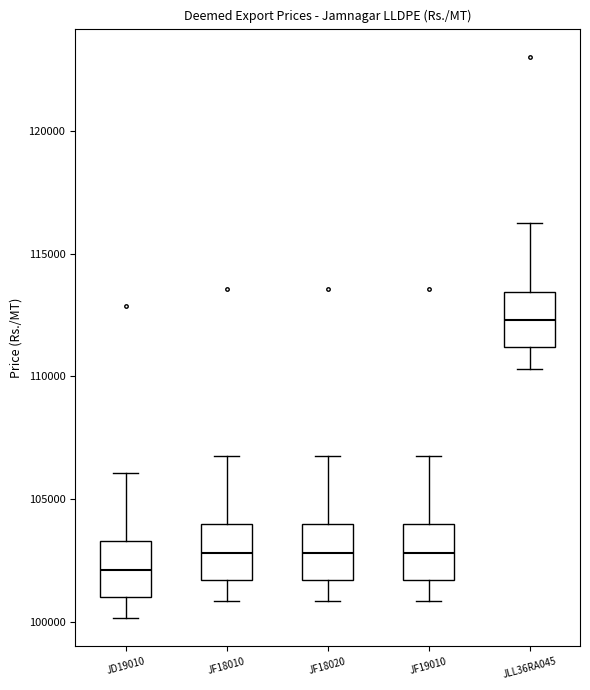

Reading left to right, read every box against the y-axis: the position of its median line, the range the box covers, and the ends of its whiskers. The values are not printed on the chart, so give them approximately, as read against the axis.

JD19010: median 102000, box 101000 to 103500, whiskers 100000 to 106000
JF18010: median 103000, box 101500 to 104000, whiskers 101000 to 107000
JF18020: median 103000, box 101500 to 104000, whiskers 101000 to 107000
JF19010: median 103000, box 101500 to 104000, whiskers 101000 to 107000
JLL36RA045: median 112500, box 111000 to 113500, whiskers 110500 to 116000